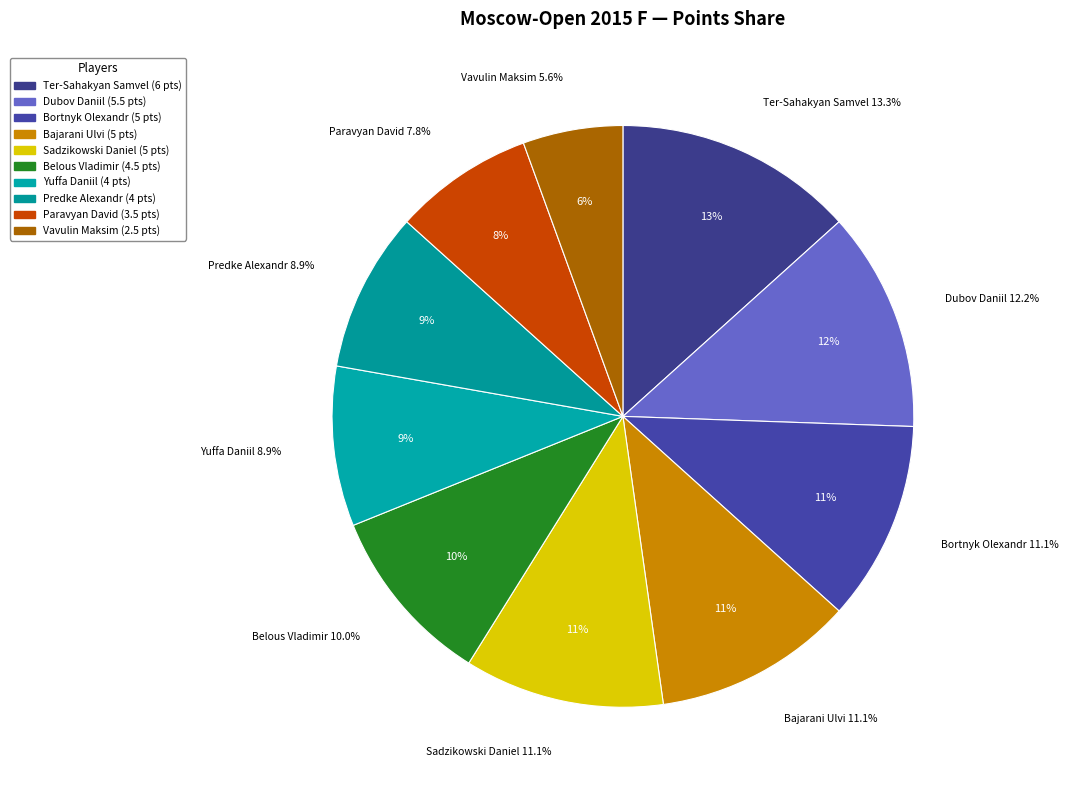

Count the number of slices in the pie.

10